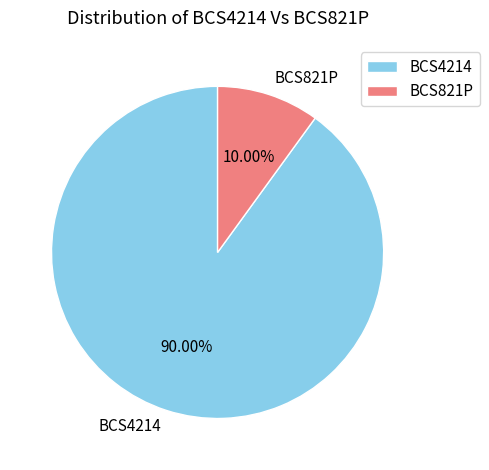

Combined, do BCS821P and BCS4214 account for over 50%?

Yes